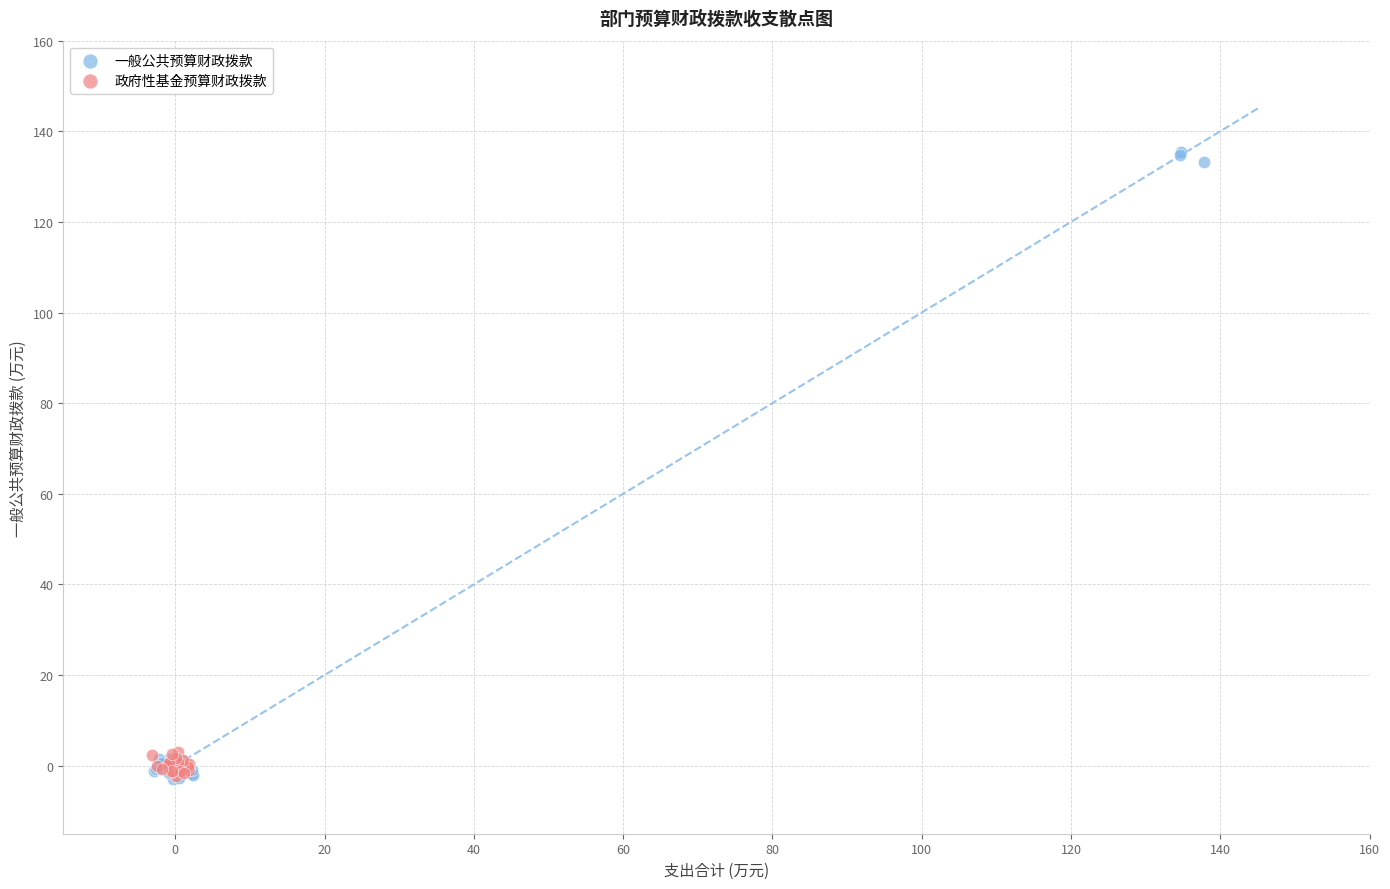

Which series has the largest Y range (max minus min)?

一般公共预算财政拨款